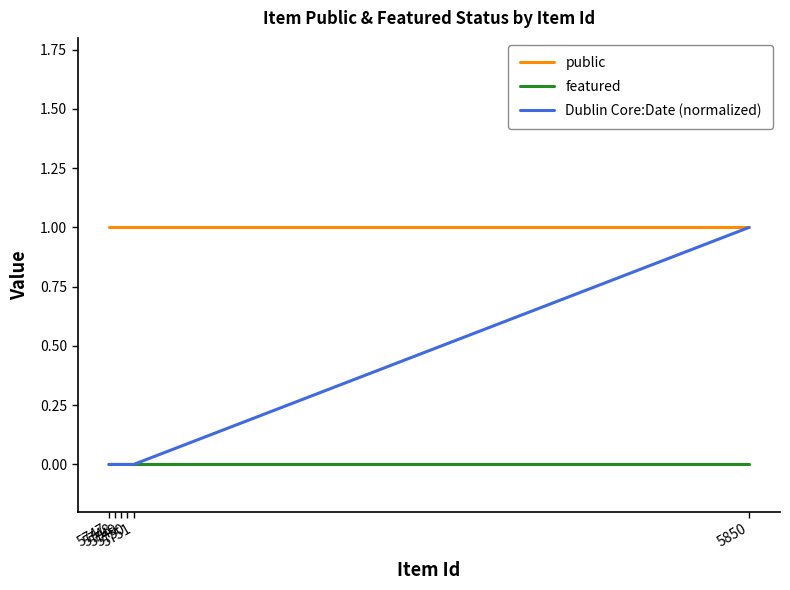

Is the value of public at 5747 greater than the value of featured at 5750?

Yes